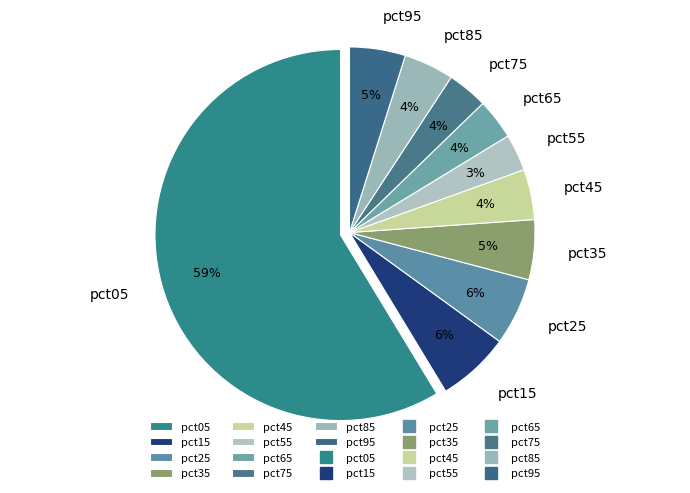

Is it true that pct35 is 5% of the pie?

True